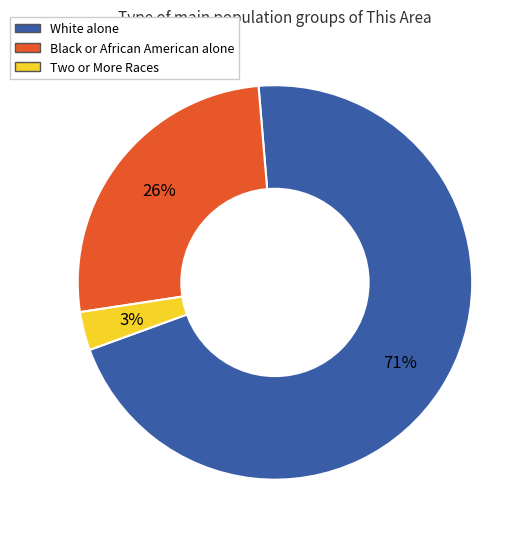

How many slices are in this pie chart?

3